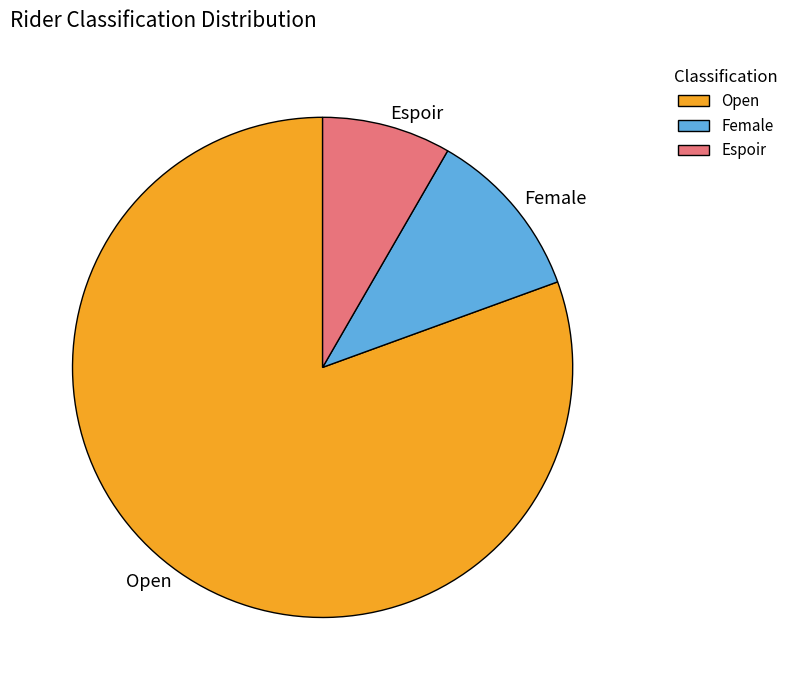

Which has a higher value, Female or Open?

Open